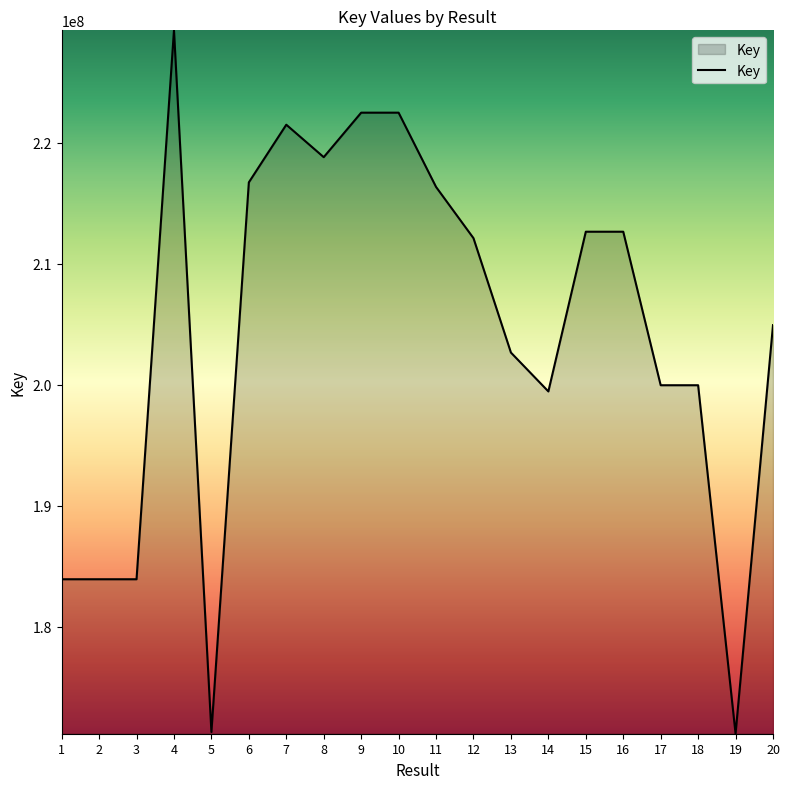

What is the change in value from 15 to 19?

-41511021